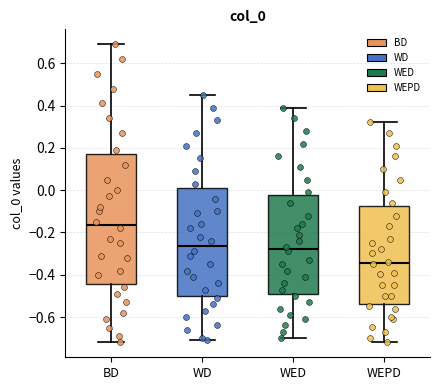

Reading left to right, read every box against the y-axis: the position of its median line, the range the box covers, and the ends of its whiskers. The values are not printed on the chart, so give them approximately, as read against the axis.

BD: median -0.16, box -0.44 to 0.18, whiskers -0.72 to 0.70
WD: median -0.26, box -0.50 to 0.02, whiskers -0.72 to 0.46
WED: median -0.28, box -0.50 to -0.02, whiskers -0.70 to 0.40
WEPD: median -0.34, box -0.54 to -0.08, whiskers -0.72 to 0.32